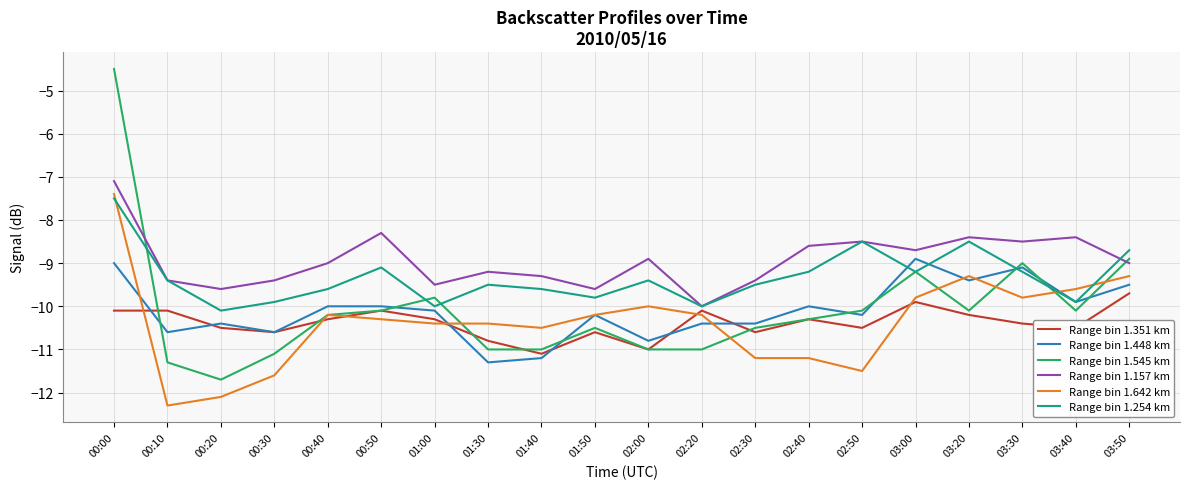

What is the minimum value for Range bin 1.351 km?

-11.1